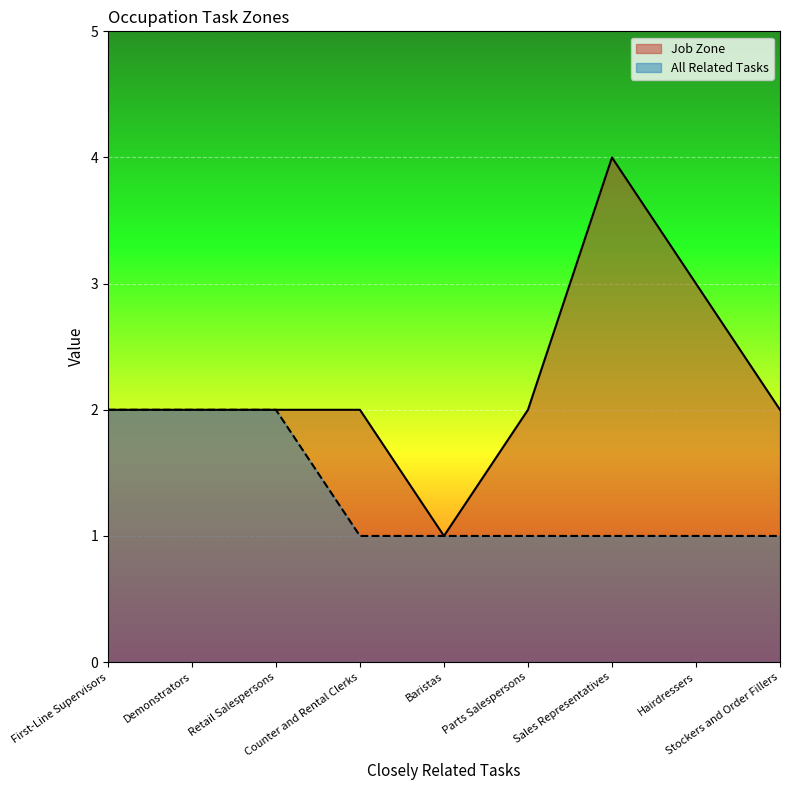

How many lines are shown in the chart?

2